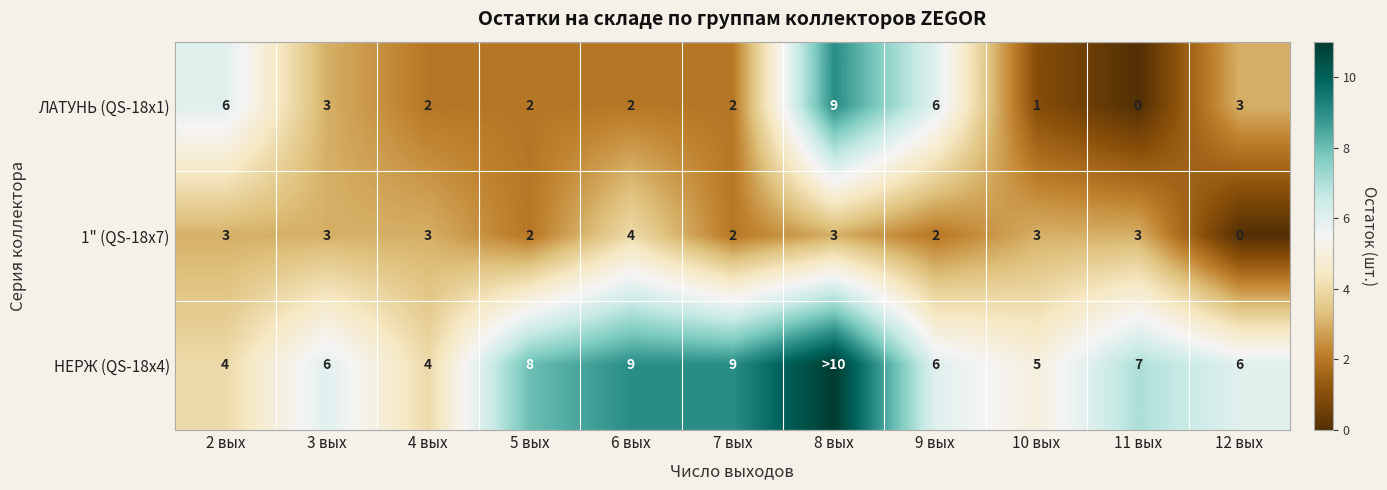

Which series changed the most between 3 вых and 9 вых?

ЛАТУНЬ (QS-18x1)